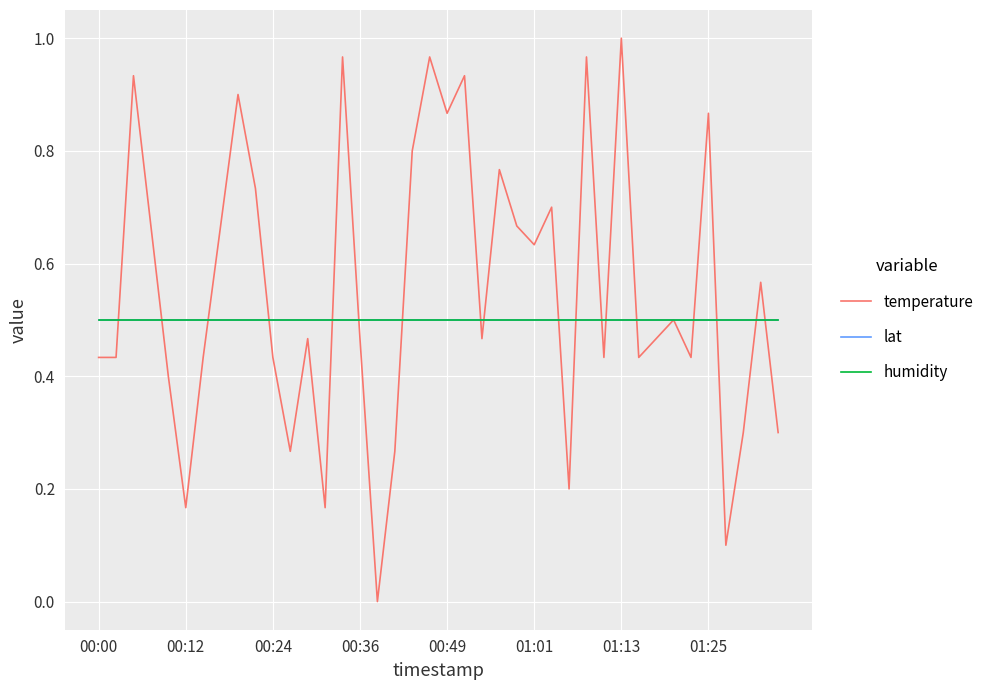

Does the chart have visible grid lines?

Yes